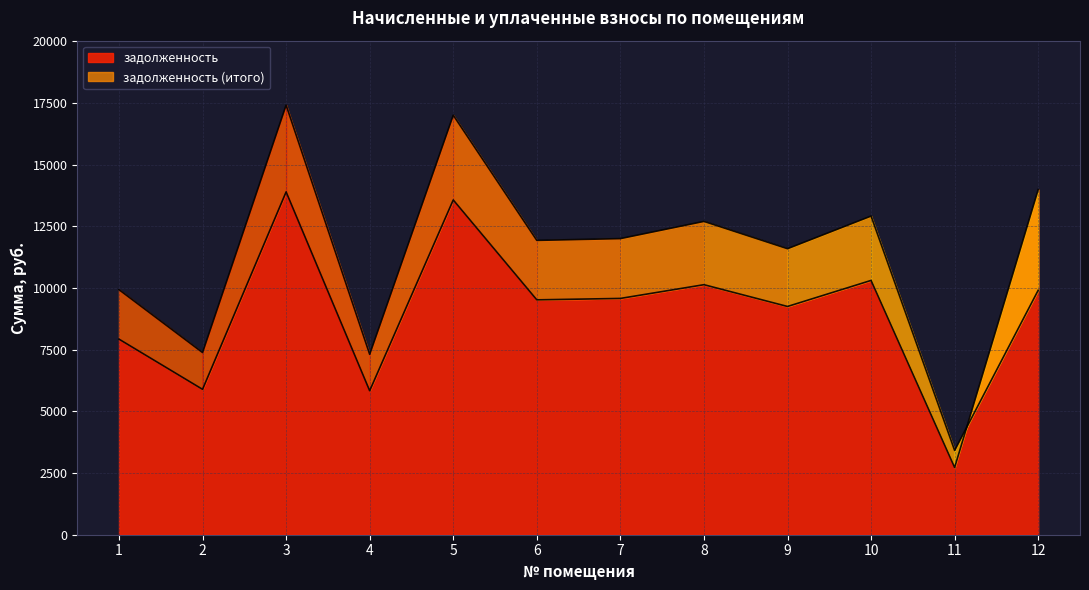

In задолженность, how many points are lower than both neighbors (excluding endpoints)?

5